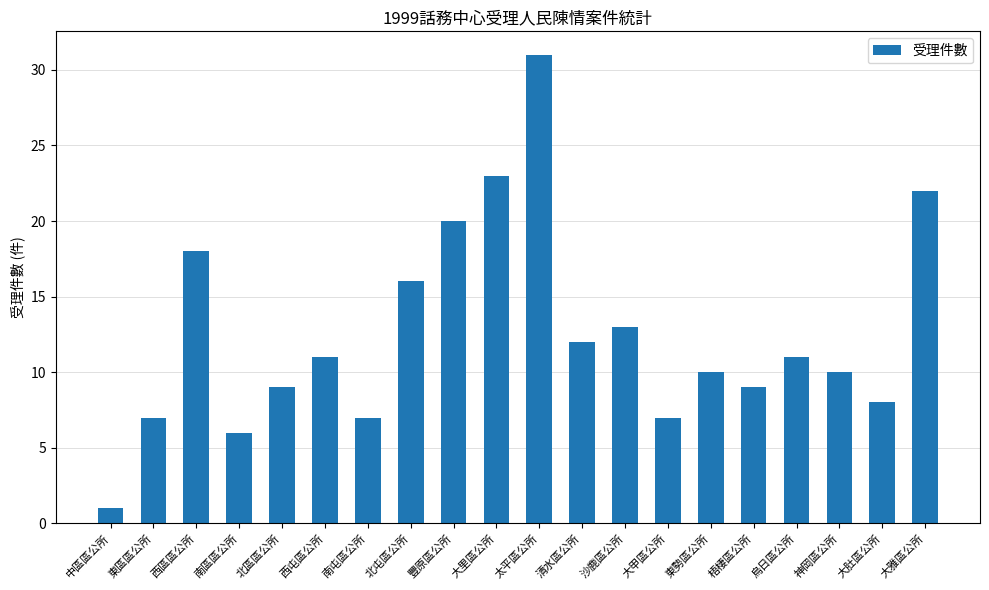

What is the greatest value displayed?

31